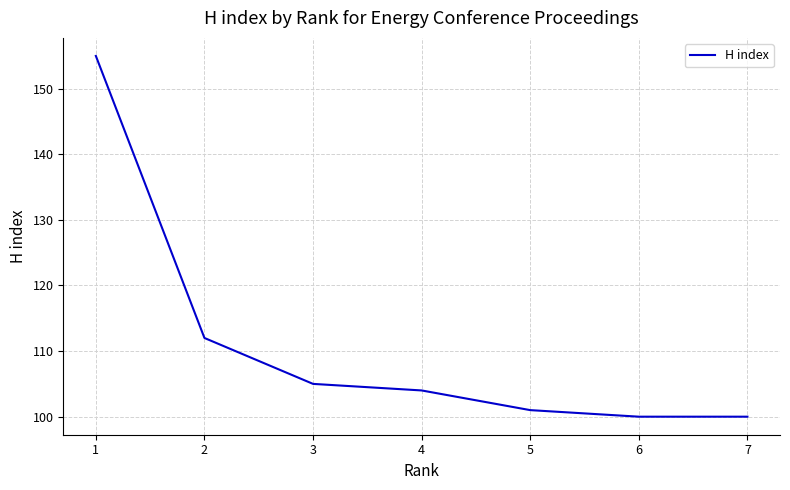

What is the maximum value shown in the chart?

155